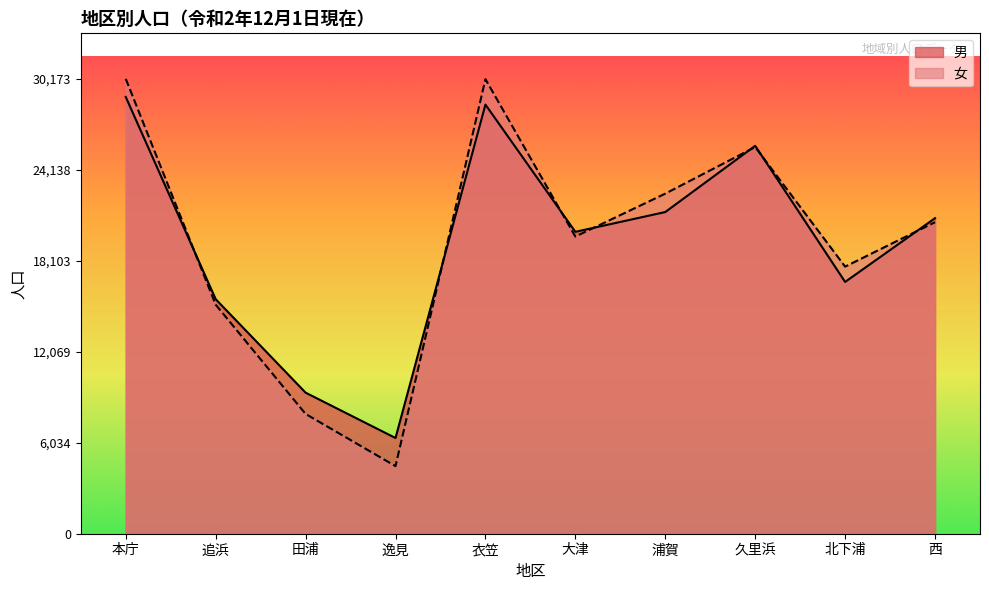

List the series in order of their peak value, lowest first.

男, 女